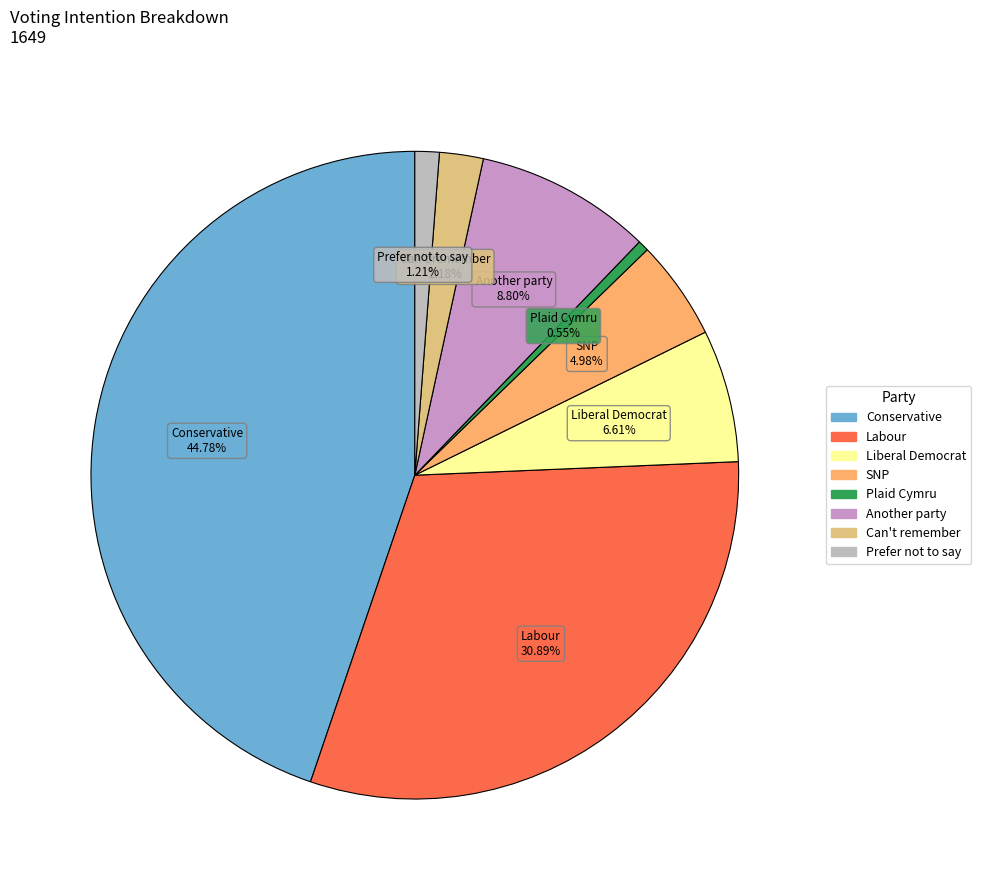

Which slice is the largest?

Conservative